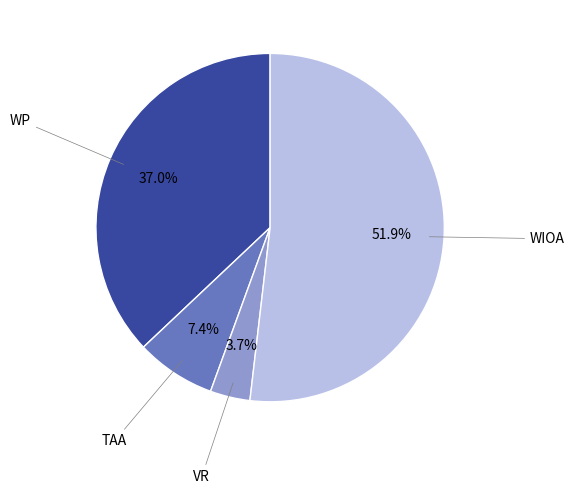

Is there a majority slice in this chart?

Yes